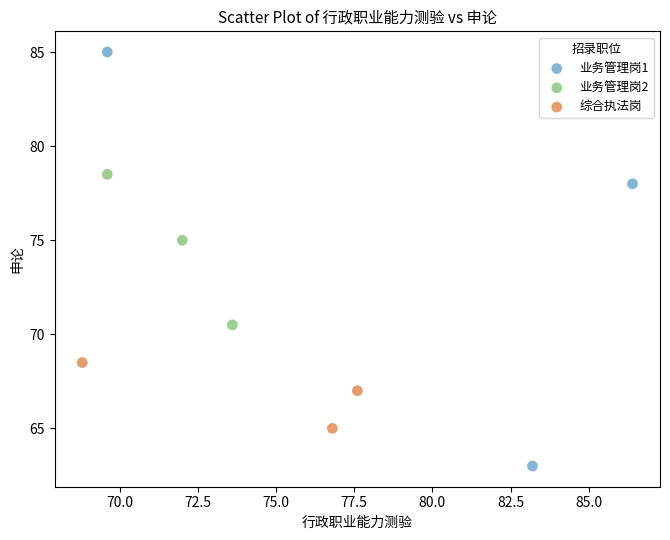

Which series has the widest spread of Y values?

业务管理岗1